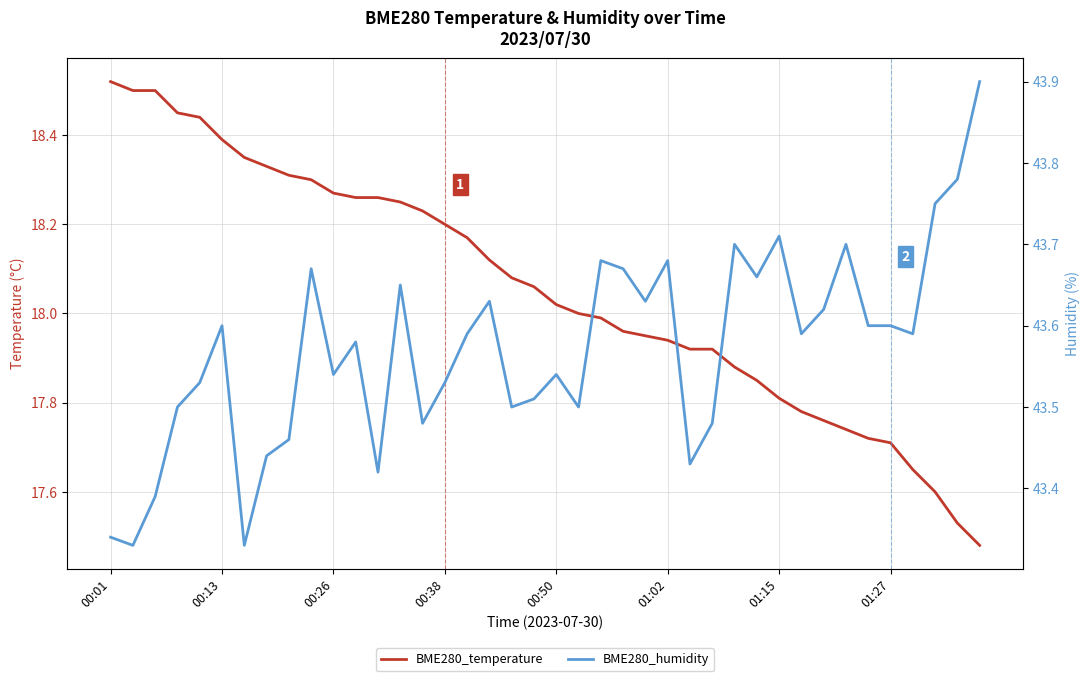

True or false: BME280_humidity and BME280_temperature intersect in this chart.

False